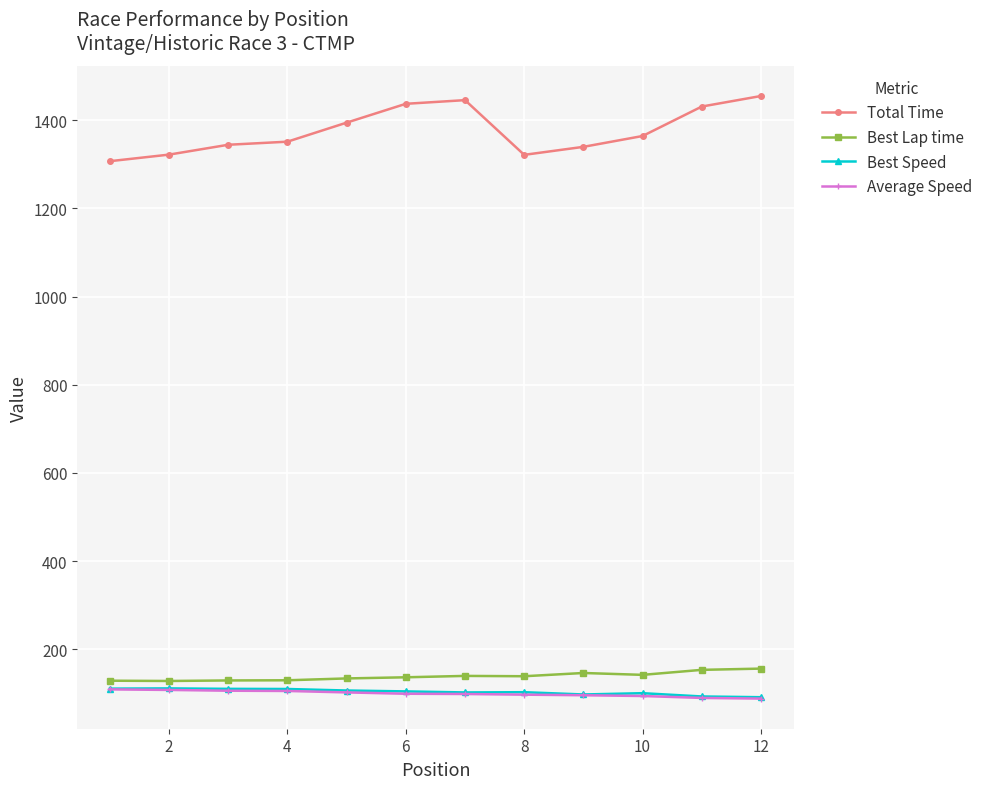

How many series are shown in this chart?

4